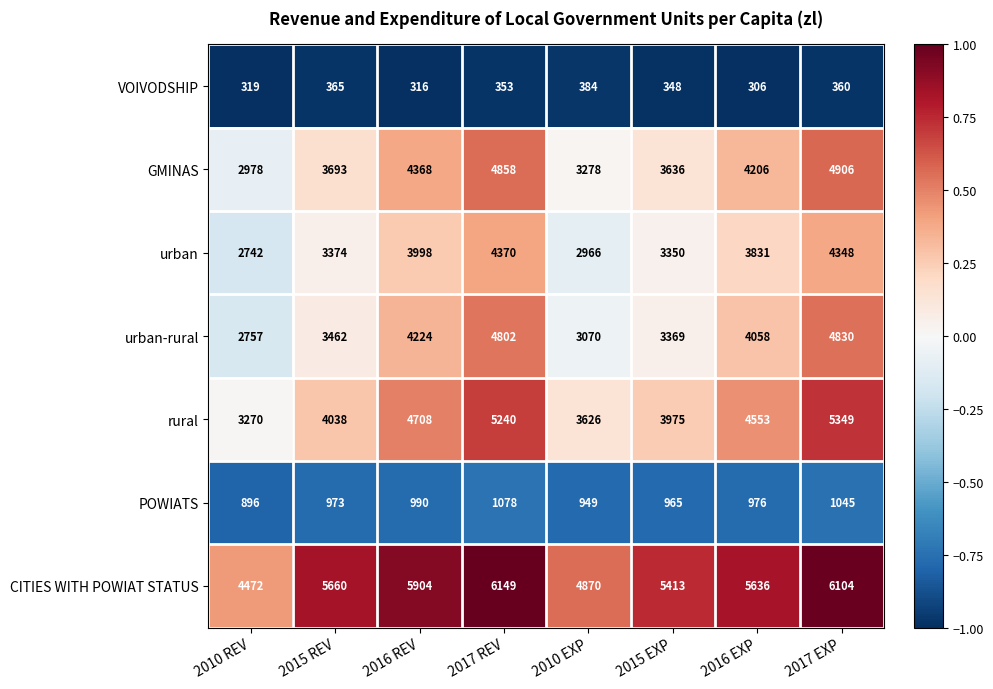

True or false: GMINAS has a value of 7885 at 2017 REV.

False